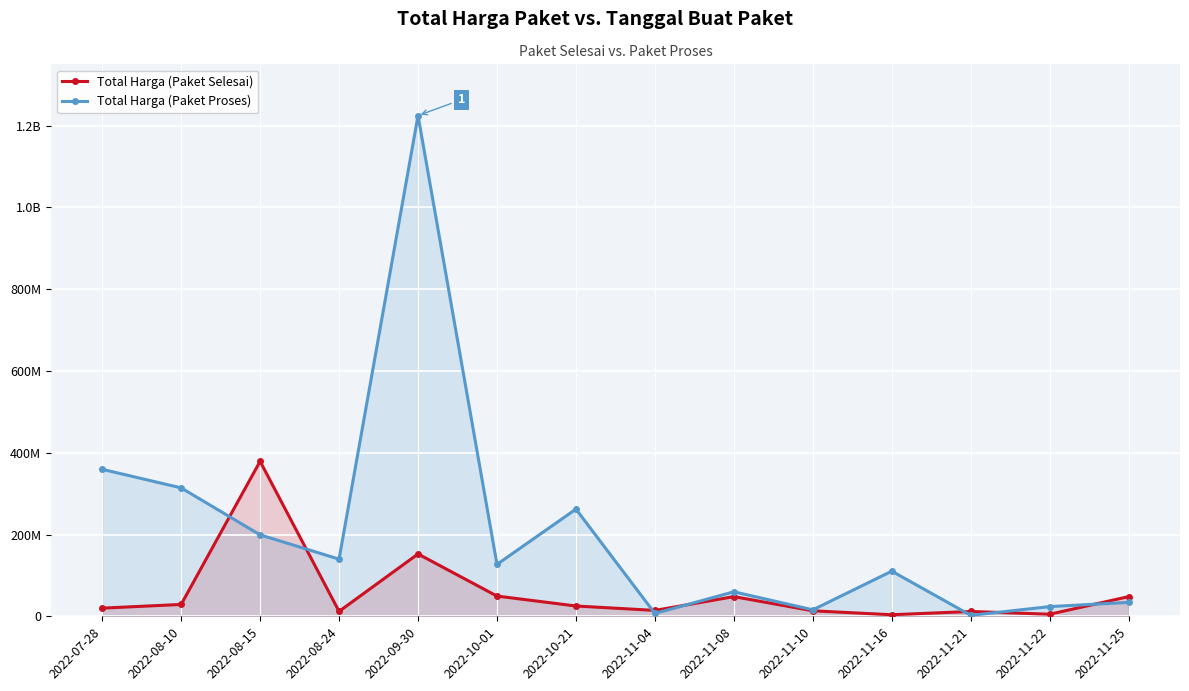

What is the total value across all series at 2022-11-10?

29229200